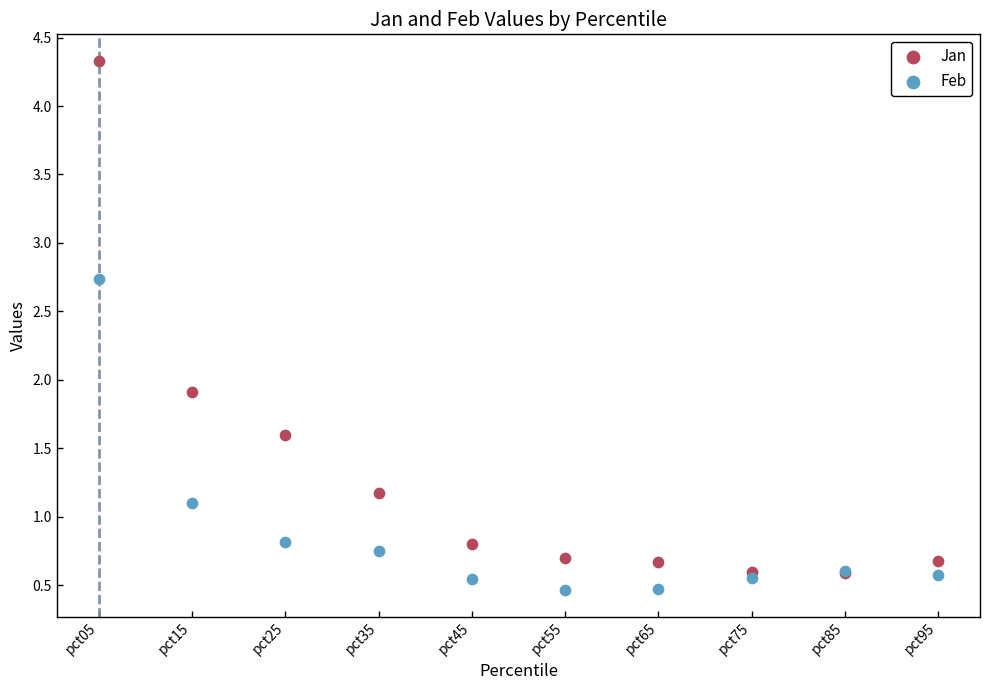

Which series has the widest spread of Y values?

Jan